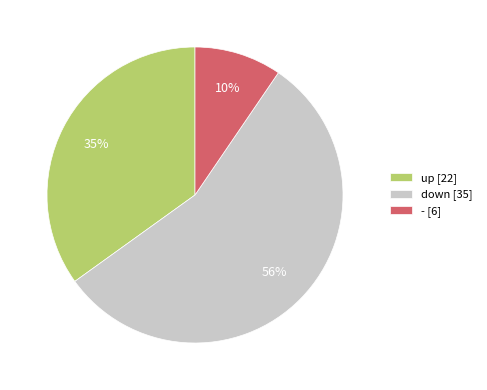

What is the smallest slice in the pie chart?

-